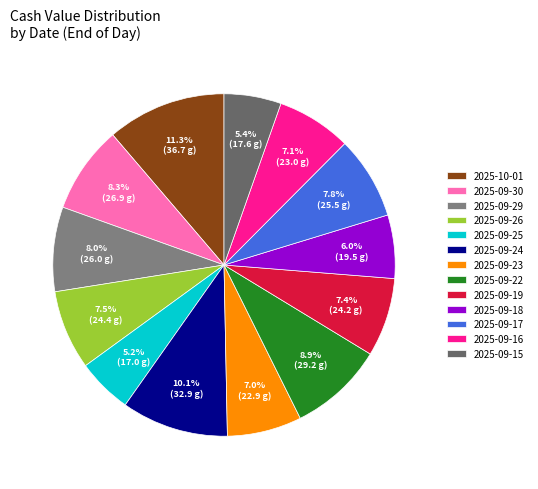

To the nearest percent, what percentage of the pie is 2025-09-15?

5%